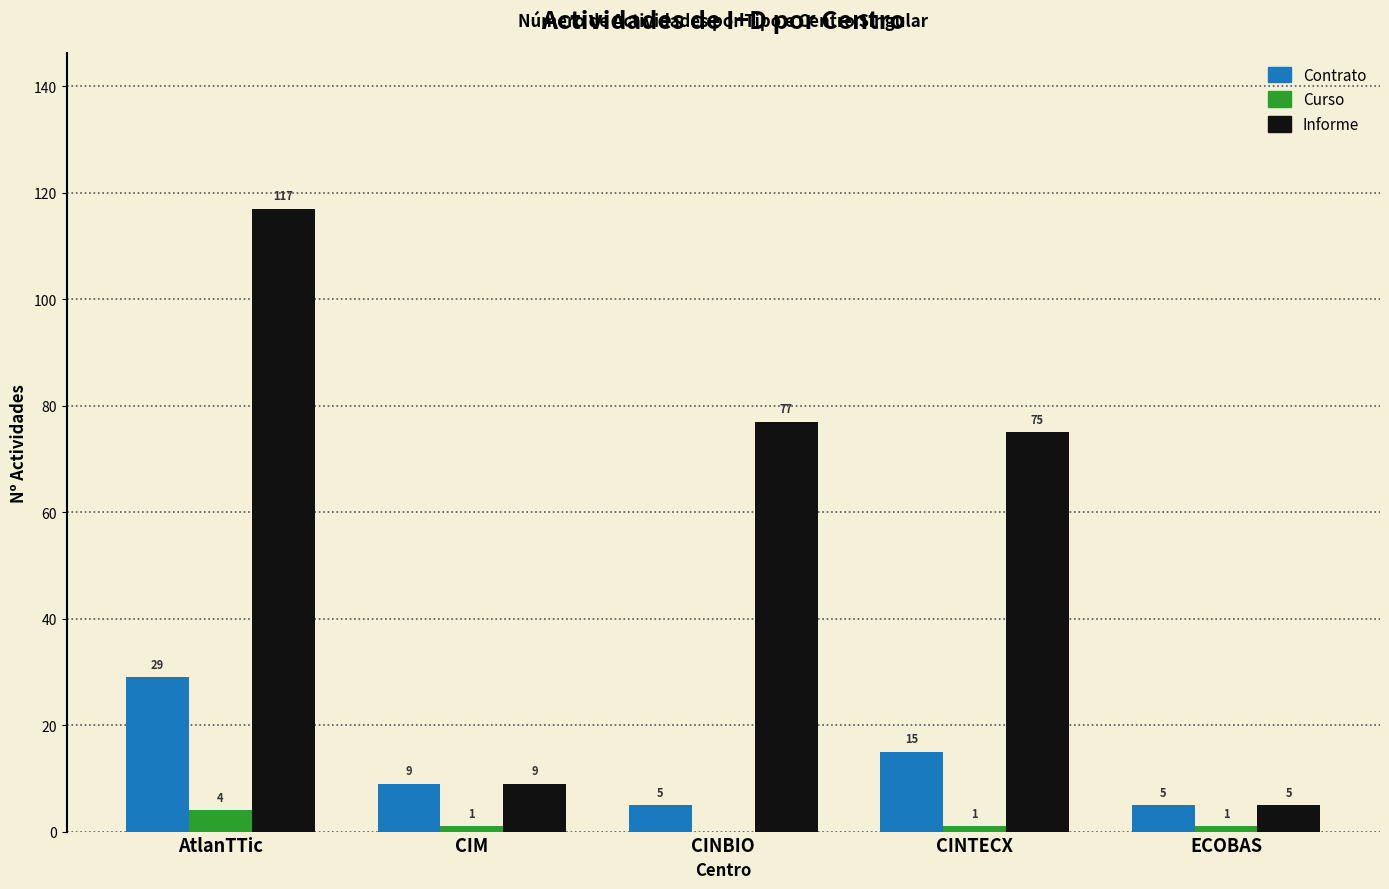

Reading left to right, transcribe all the data shown in this chart.

Contrato: AtlanTTic=29	CIM=9	CINBIO=5	CINTECX=15	ECOBAS=5
Curso: AtlanTTic=4	CIM=1	CINBIO=0	CINTECX=1	ECOBAS=1
Informe: AtlanTTic=117	CIM=9	CINBIO=77	CINTECX=75	ECOBAS=5